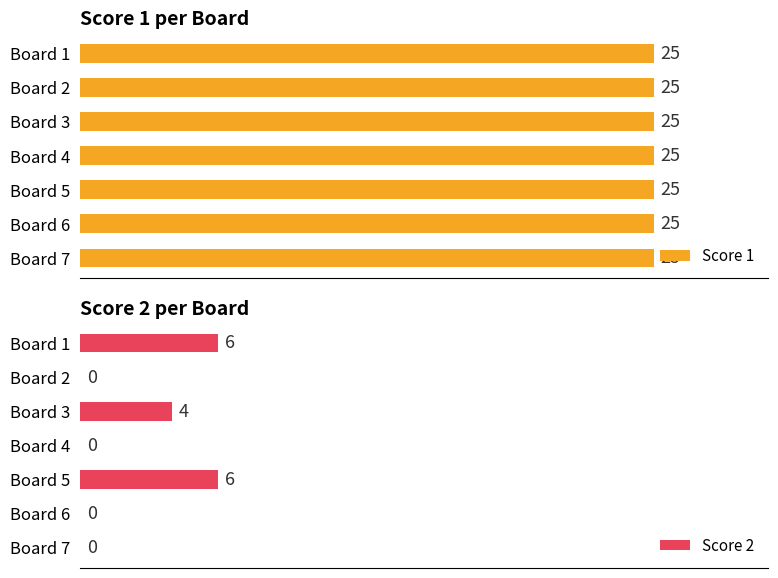

What is the highest value of the Score 2 series?

6.0